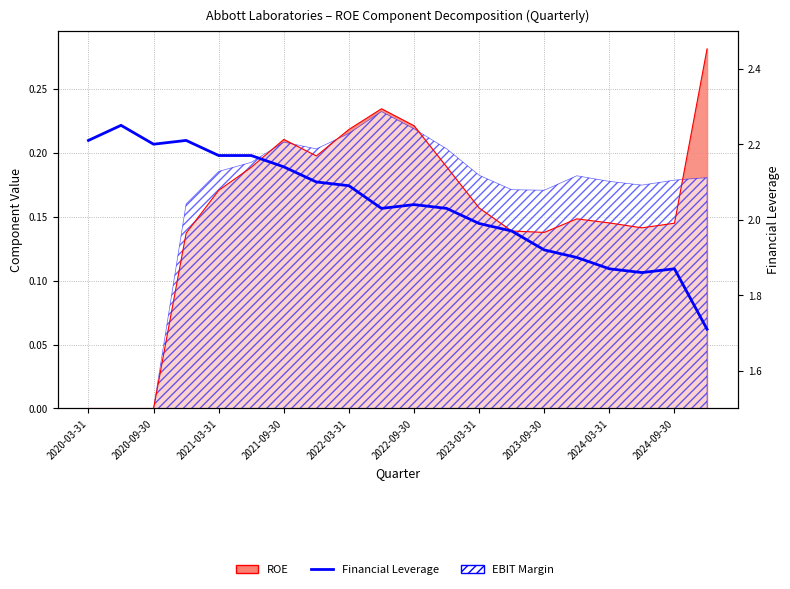

What is the minimum value shown in the chart?

1.7